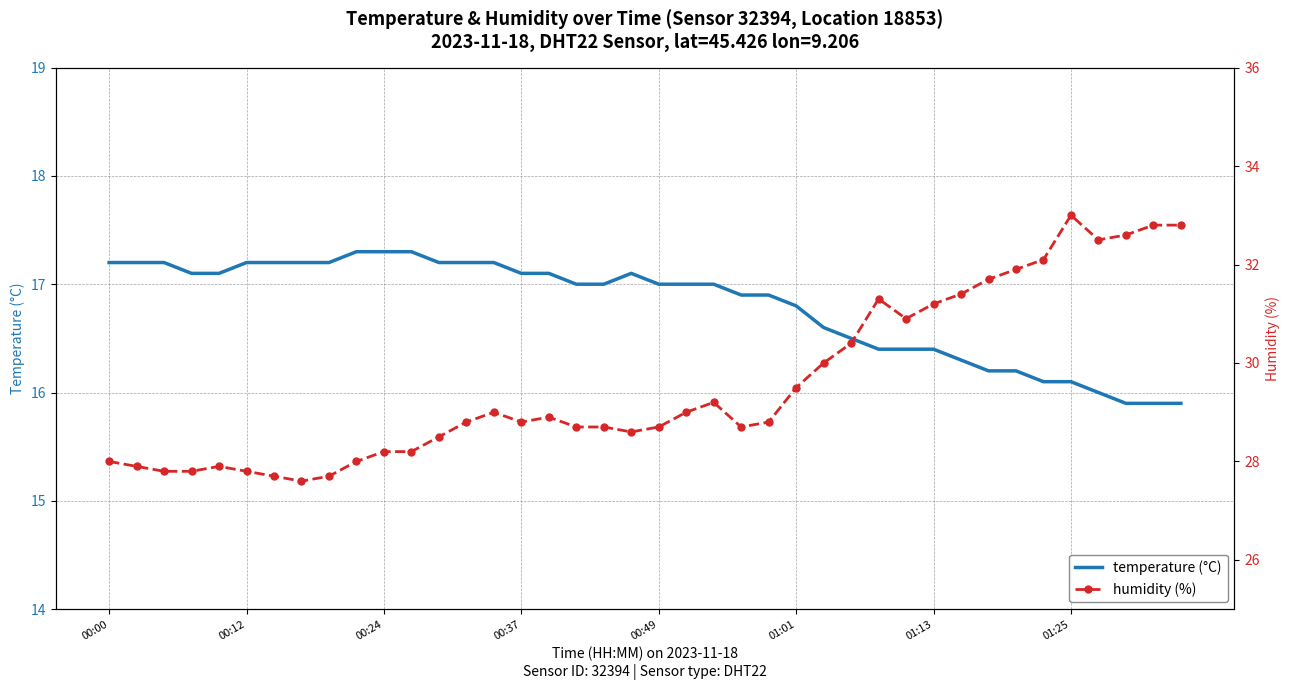

True or false: humidity (%) and temperature (°C) cross at least once.

False